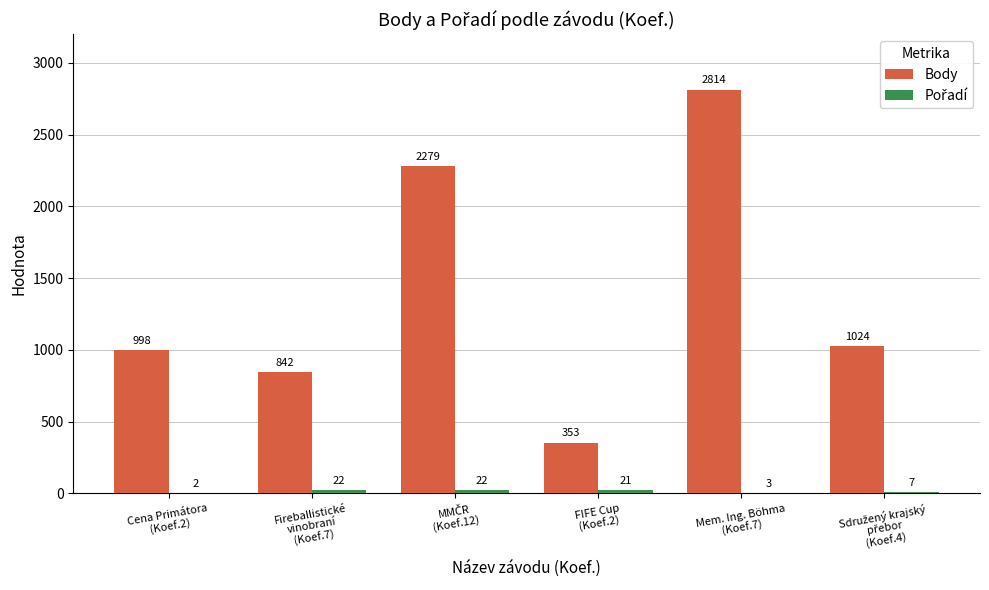

Which series has the largest total across all categories?

Body